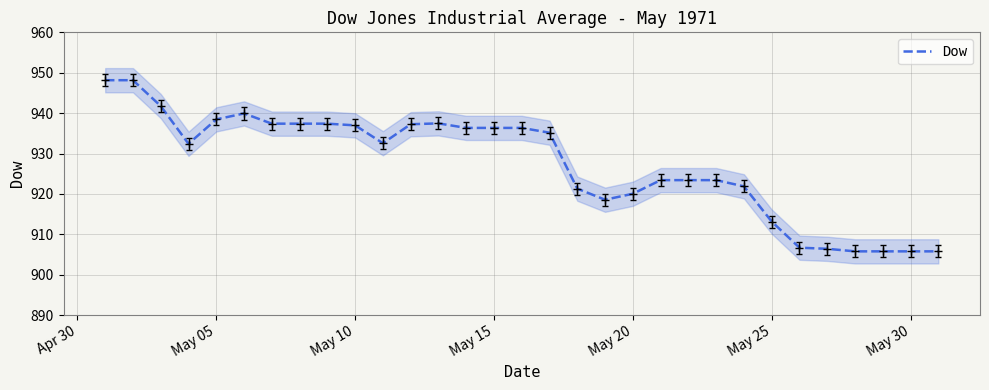

The value of Dow at May 20 is 1310.9. True or false?

False